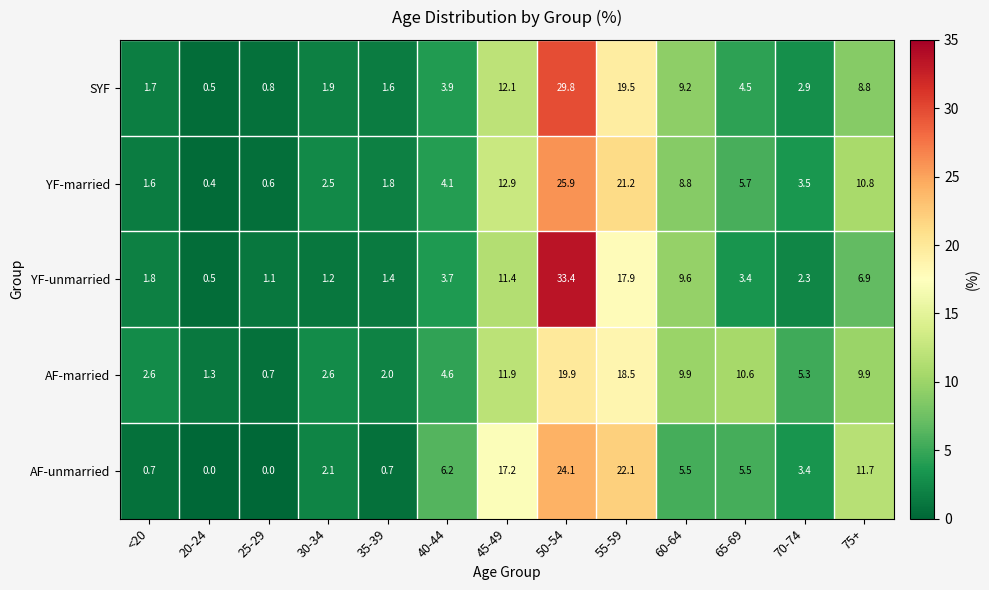

Which series has the largest range (max minus min)?

YF-unmarried